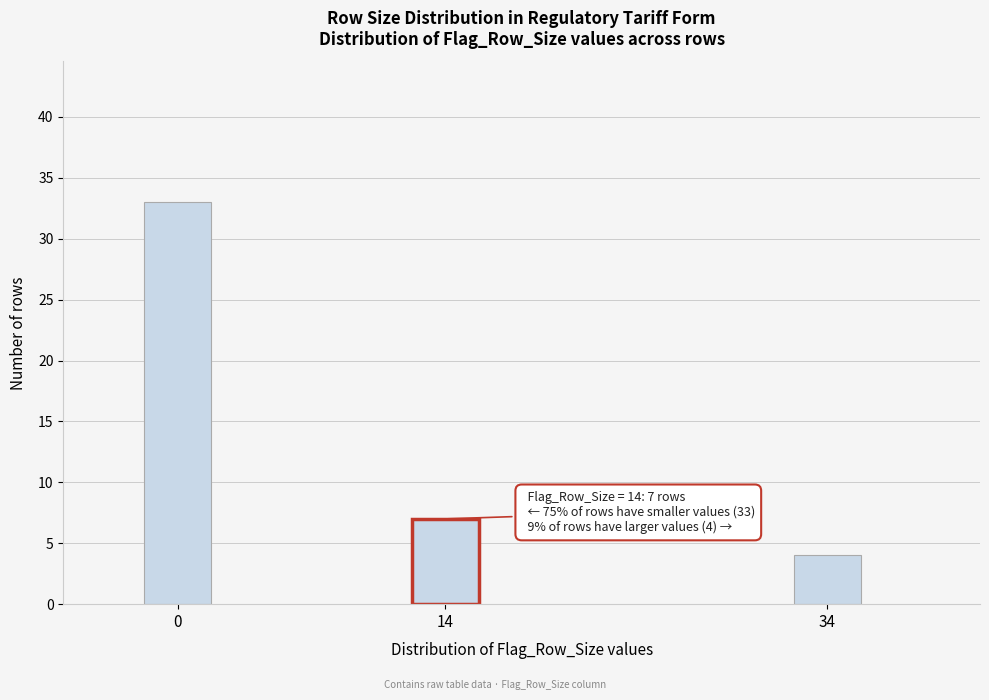

Reading right to left, extract all data points from this chart.

34=4	14=7	0=33